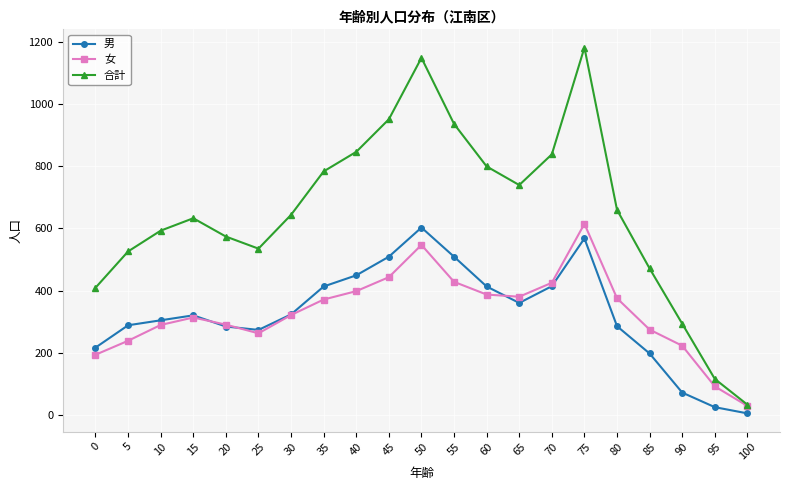

What is the total value across all series at 55?

1874